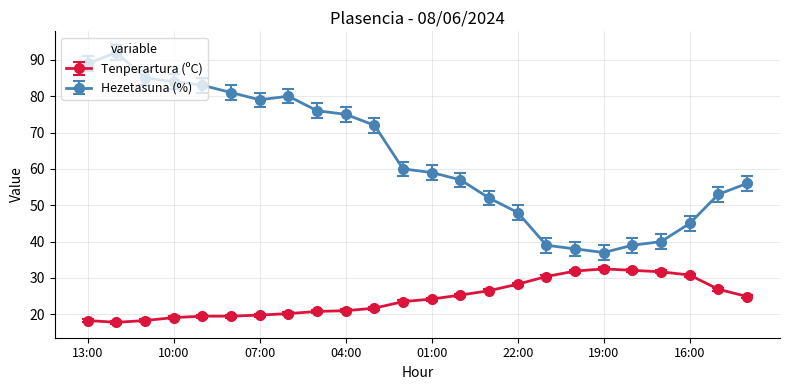

What is the smallest value displayed?

17.8